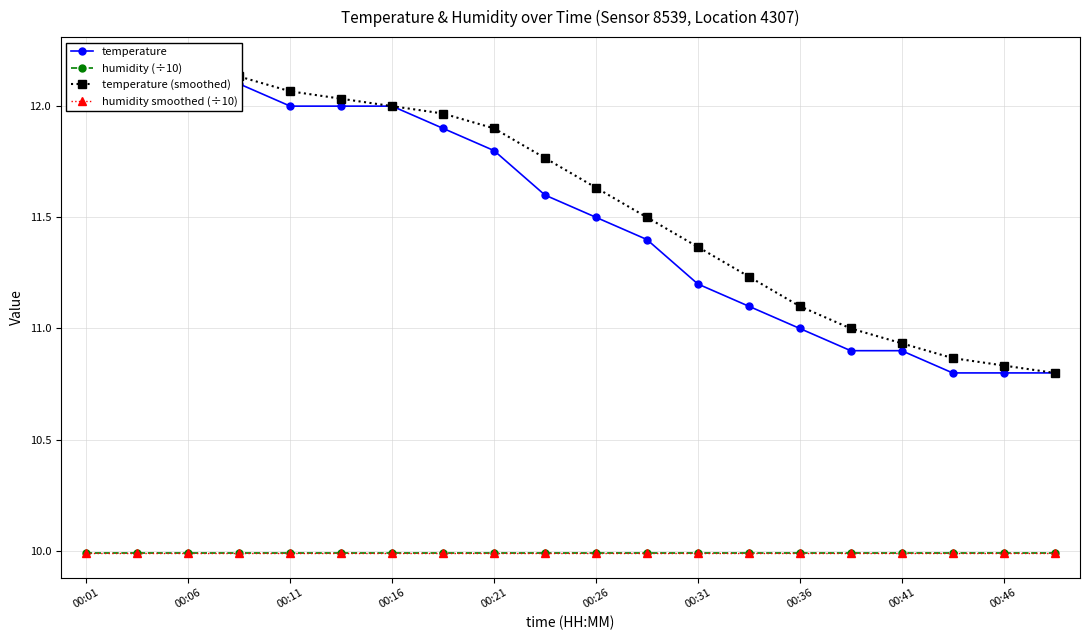

Is it true that humidity (÷10) equals 15.6 at 13?

False